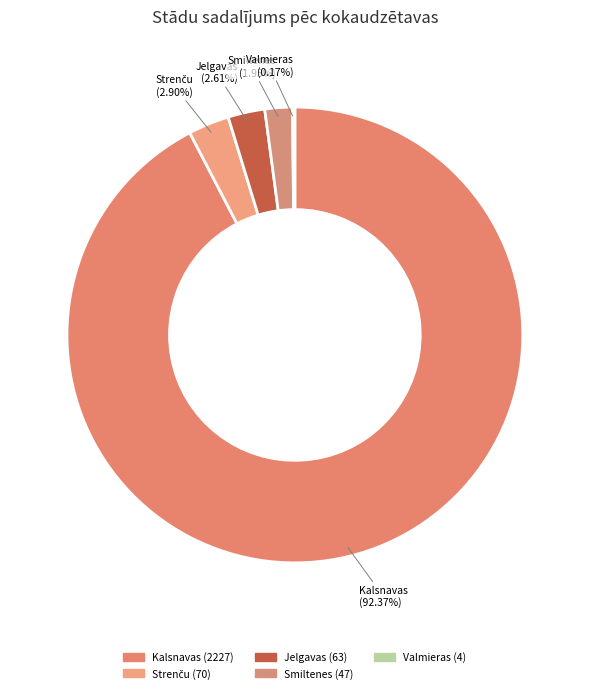

Which slice represents more than half of the pie?

Kalsnavas kokaudzētava